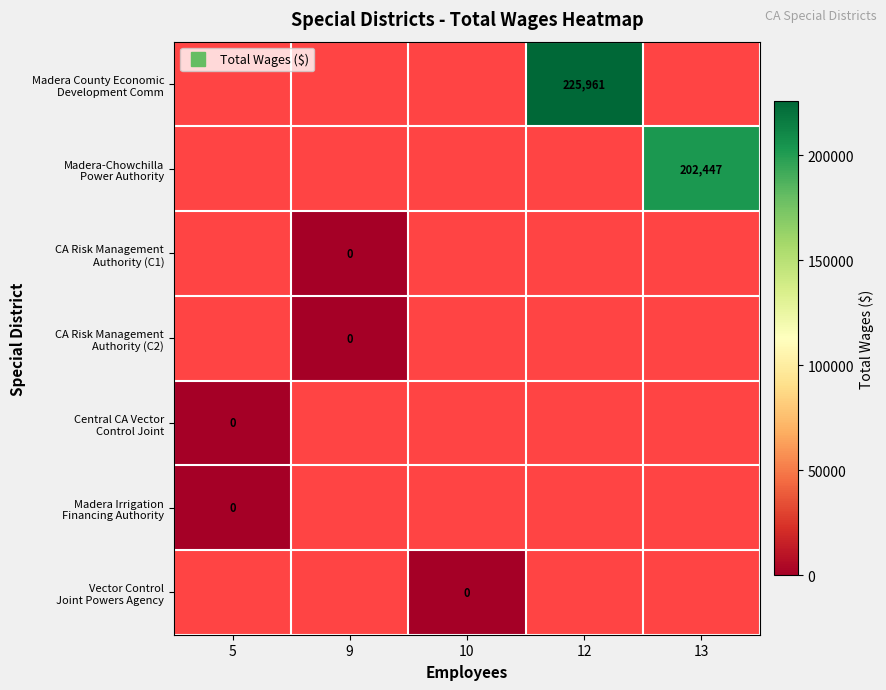

What is the greatest value displayed?

225961.0